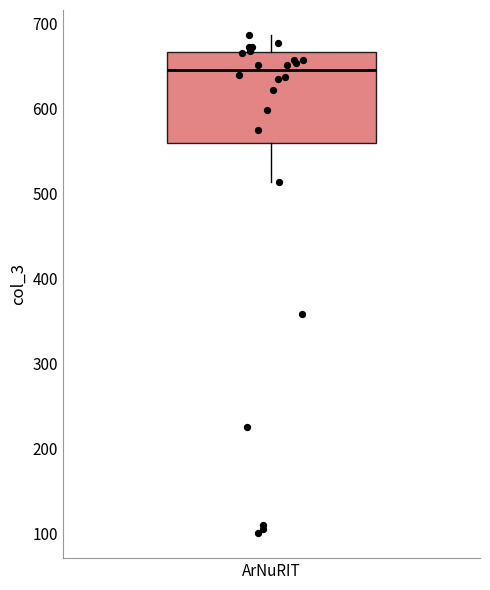

Read this box plot against the y-axis: the position of the median line, the range covered by the box, and the ends of both whiskers. The values are not printed on the chart, so give them approximately, as read against the axis.

median 650, box 560 to 670, whiskers 510 to 690